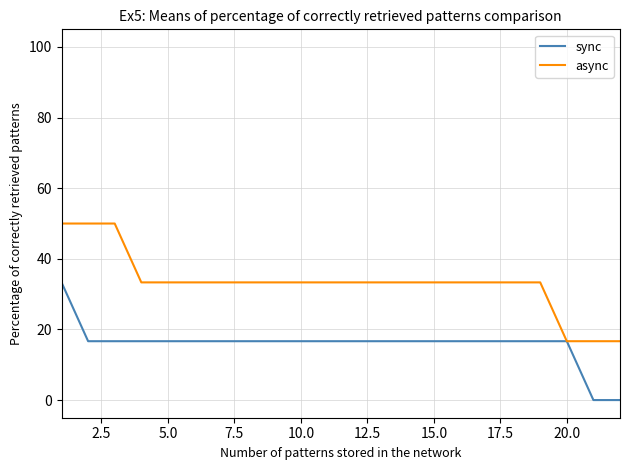

List the series in order of their overall mean, lowest first.

sync, async